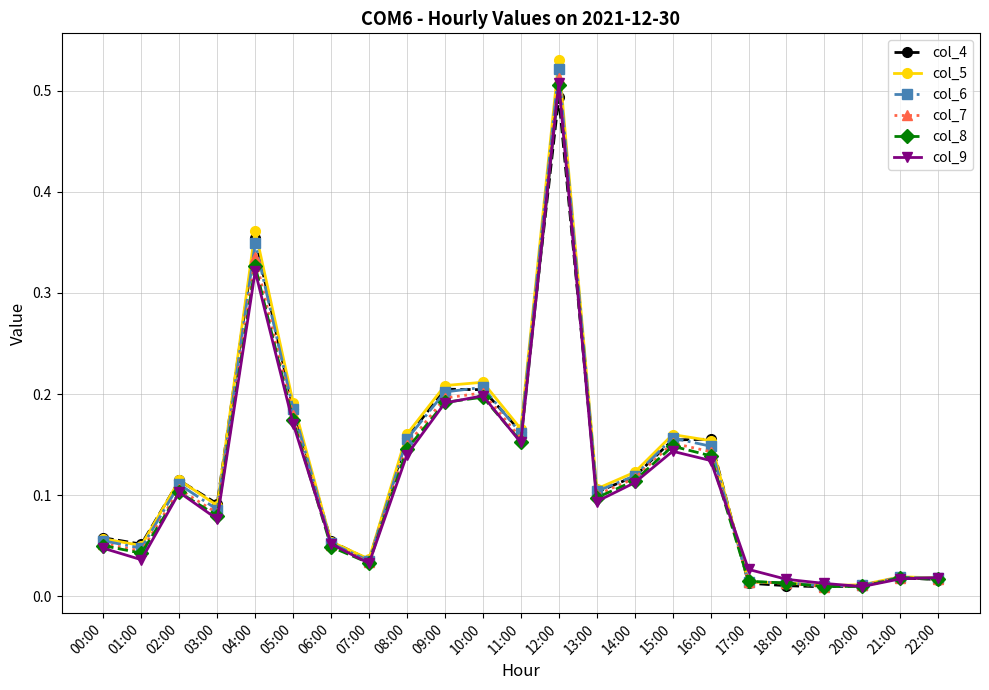

True or false: col_4 has more than 0 interior local peaks.

True